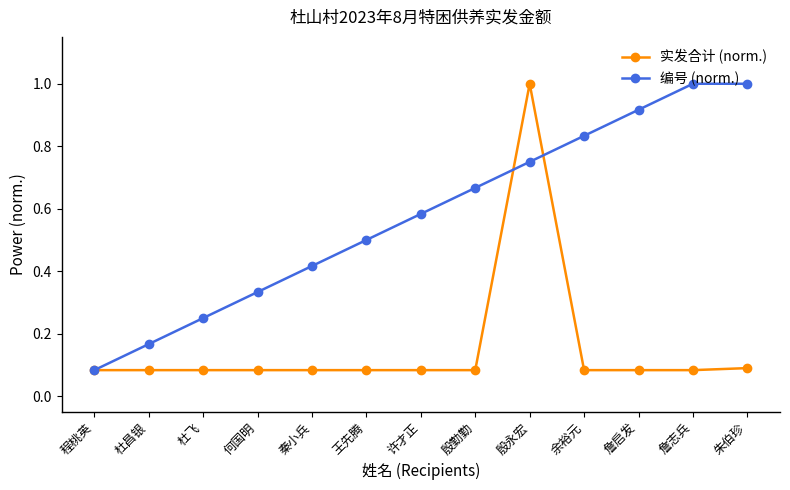

The 实发合计 (norm.) series shows 0.2 at 朱伯珍. True or false?

False